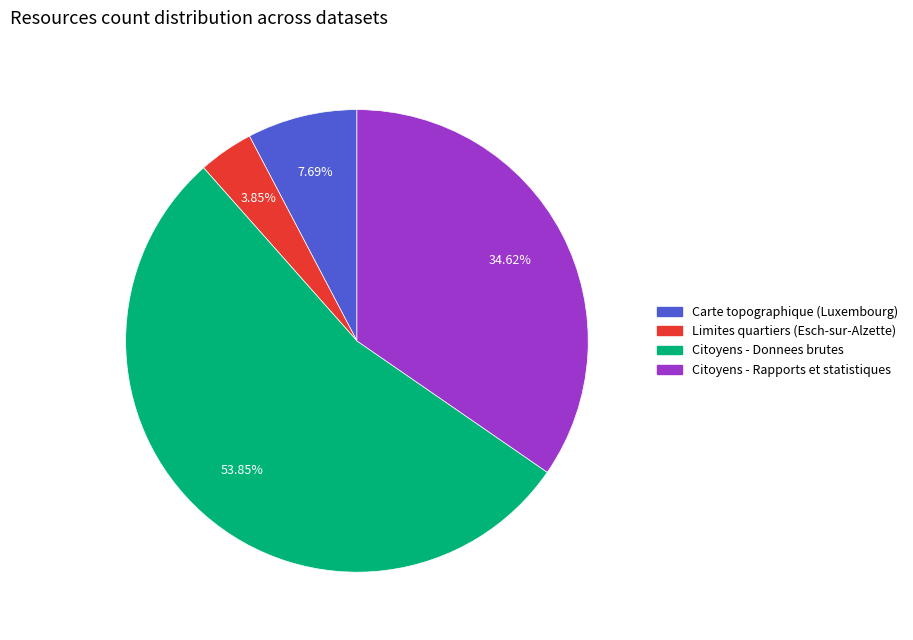

Does any single category account for the majority?

Yes